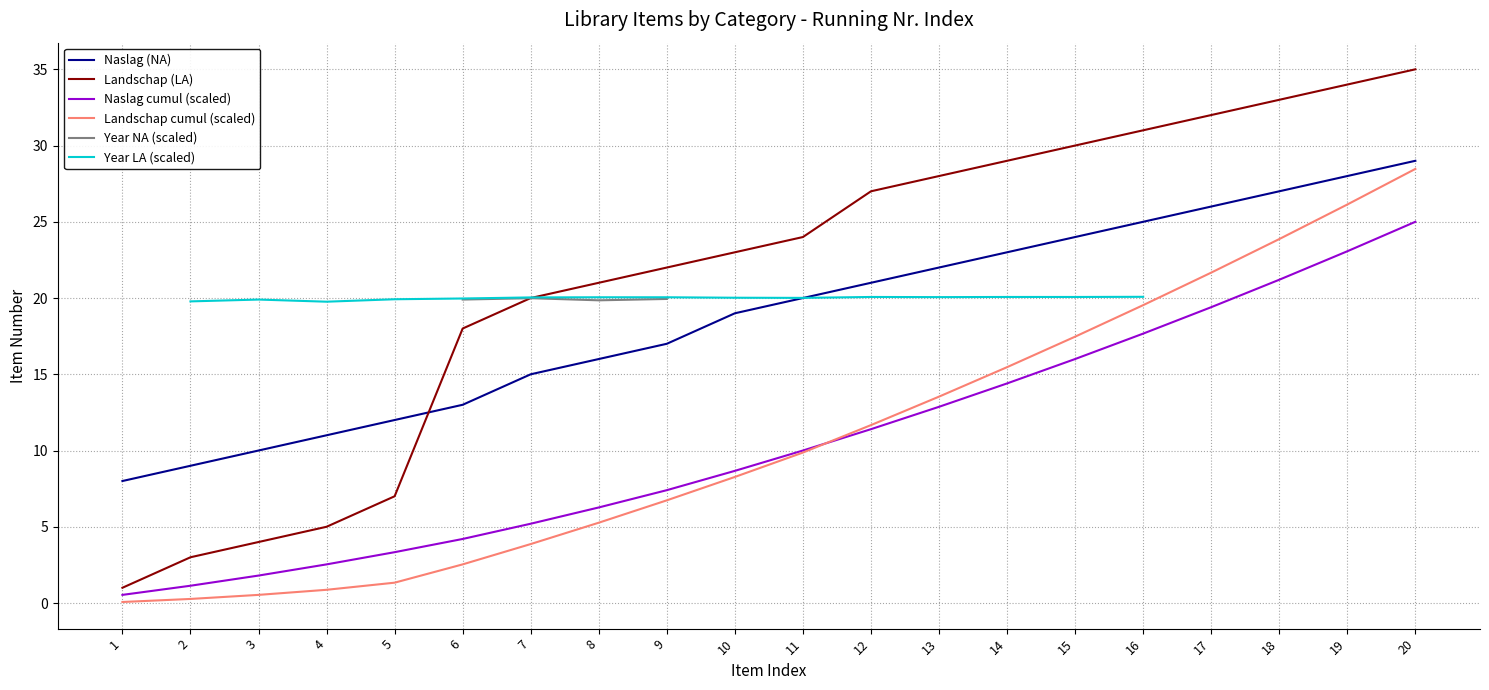

What is the value of the Year LA (scaled) point at the 8th from the left?

20.1